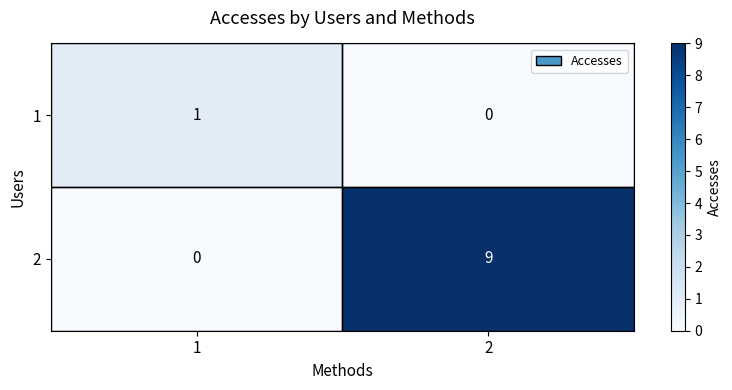

At 1, list the series in order from smallest to largest.

2, 1